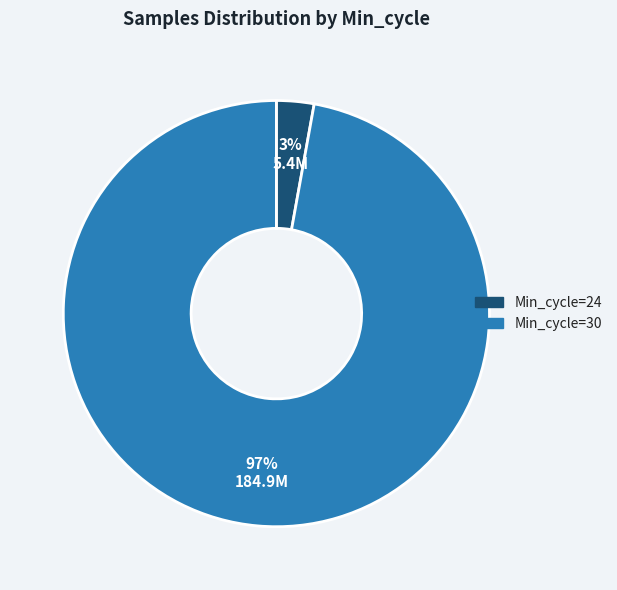

Does any single category account for the majority?

Yes